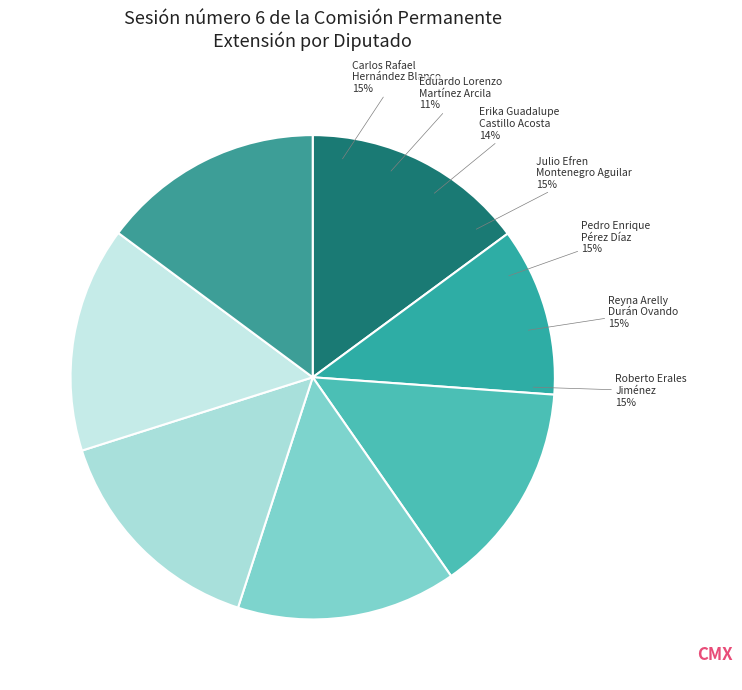

Rank the categories by value from highest to lowest.

Pedro Enrique
Pérez Díaz, Reyna Arelly
Durán Ovando, Carlos Rafael
Hernández Blanco, Roberto Erales
Jiménez, Julio Efren
Montenegro Aguilar, Erika Guadalupe
Castillo Acosta, Eduardo Lorenzo
Martínez Arcila